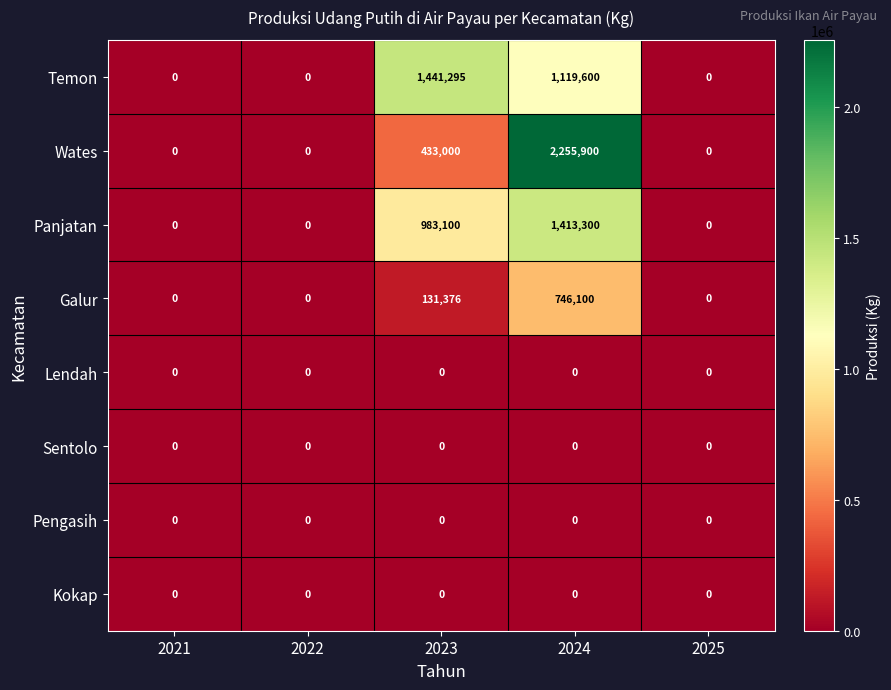

True or false: Galur has a value of 72427 at 2023.

False